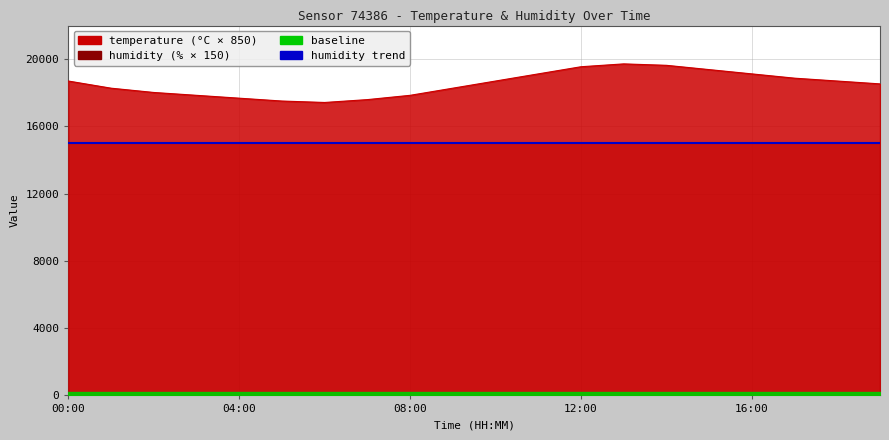

Where is the data nearest to the value 18572?

19:00